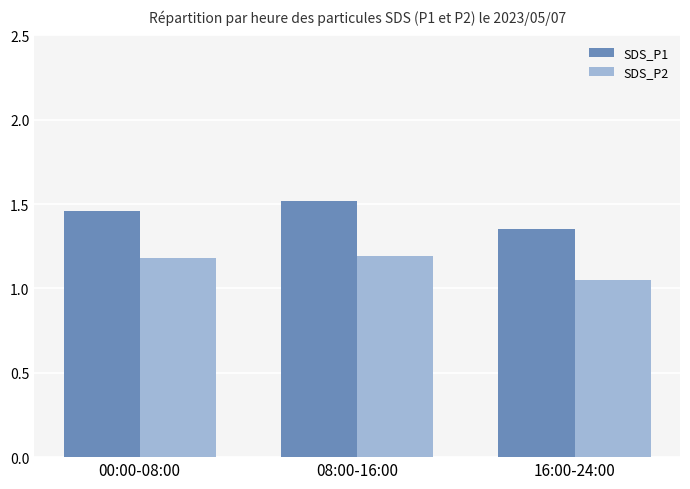

Where is SDS_P1 nearest to the value 1?

16:00-24:00